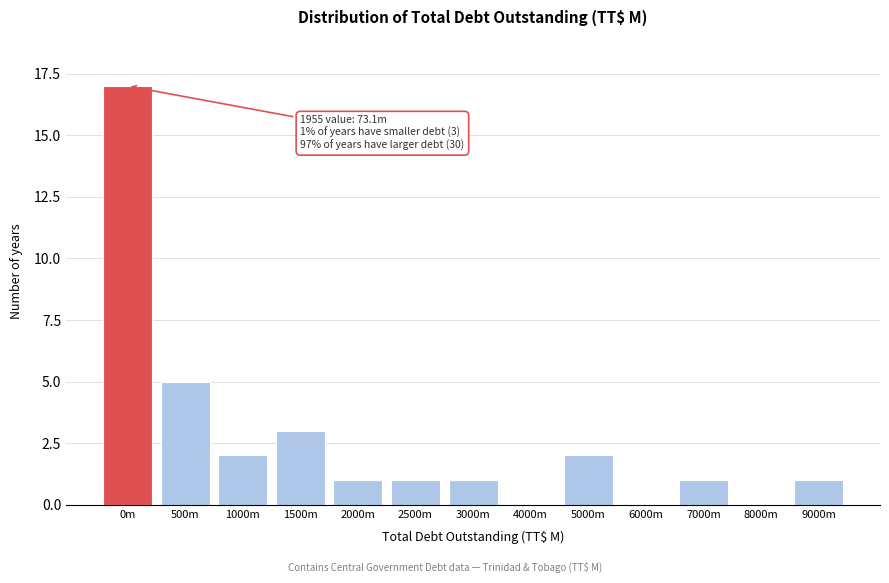

Reading left to right, list all the values displayed in this chart.

0m=17	500m=5	1000m=2	1500m=3	2000m=1	2500m=1	3000m=1	4000m=0	5000m=2	6000m=0	7000m=1	8000m=0	9000m=1